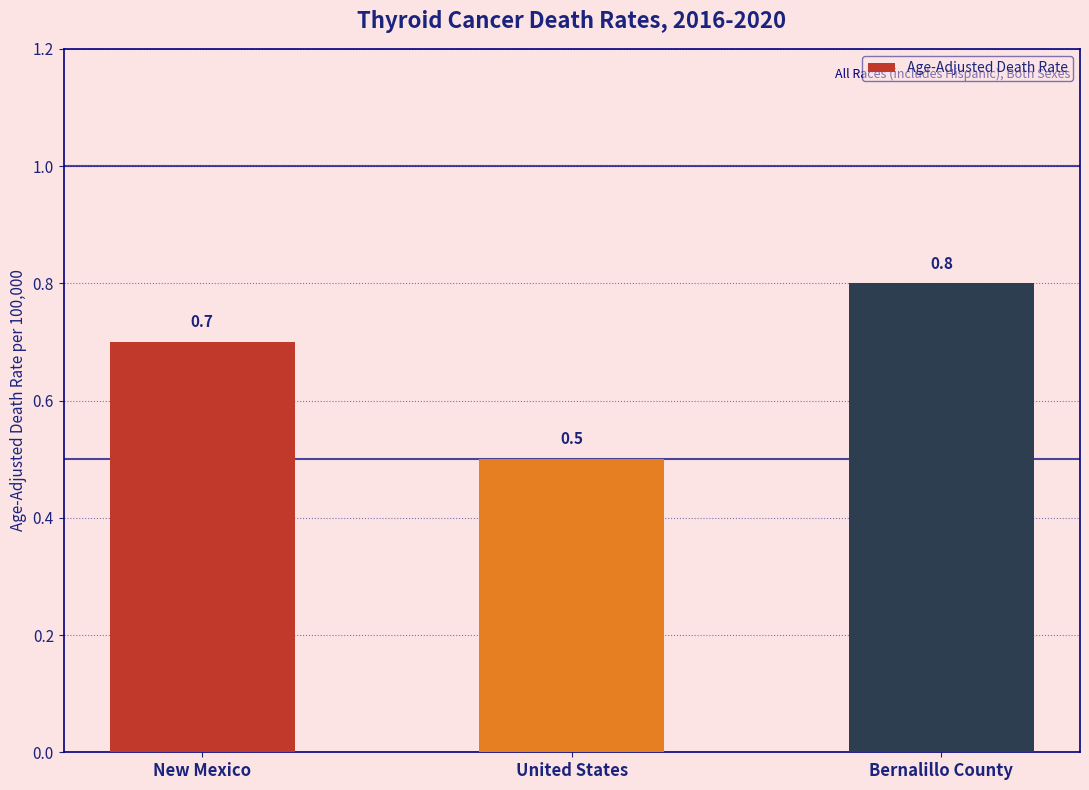

Are the bars grouped side by side (vs. stacked)?

No